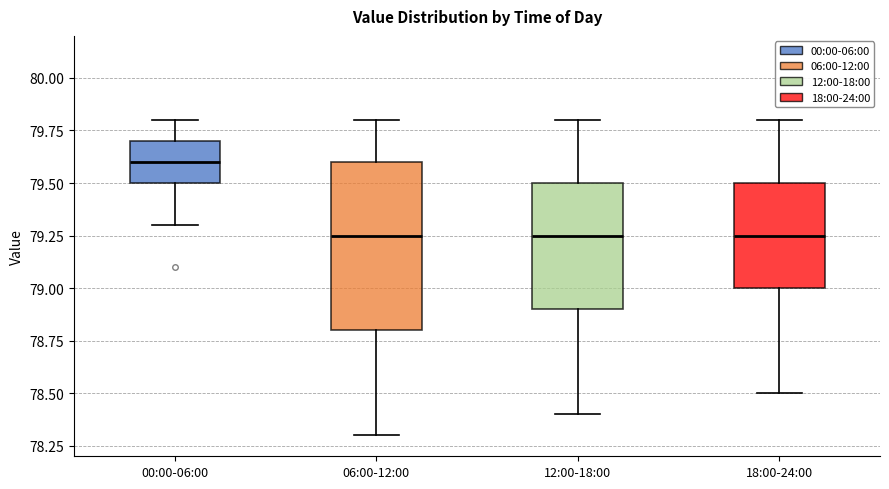

Reading left to right, transcribe this box plot: for each box, give where its median line is, the range the box spans, and where its two whiskers end, as read against the y-axis. The values are not printed on the chart, so give them approximately, as read against the axis.

00:00-06:00: median 79.60, box 79.50 to 79.70, whiskers 79.30 to 79.80
06:00-12:00: median 79.25, box 78.80 to 79.60, whiskers 78.30 to 79.80
12:00-18:00: median 79.25, box 78.90 to 79.50, whiskers 78.40 to 79.80
18:00-24:00: median 79.25, box 79.00 to 79.50, whiskers 78.50 to 79.80